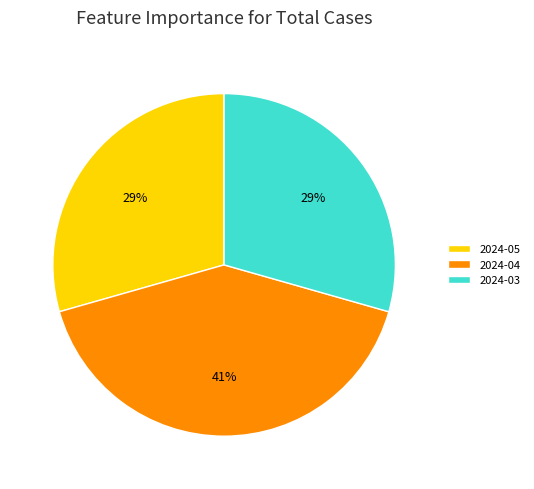

To the nearest percent, what is the difference between the largest and smallest slice percentages?

12%